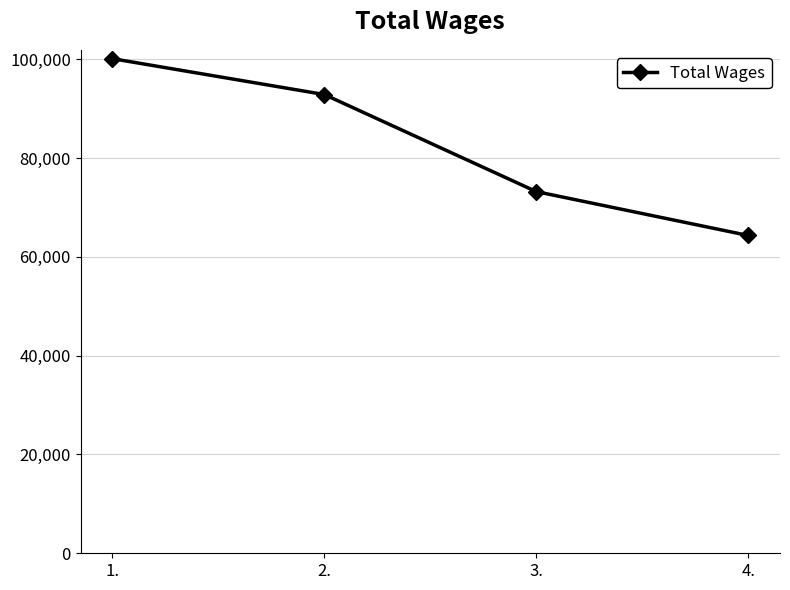

Is it true that the value at 3. is 118476?

False